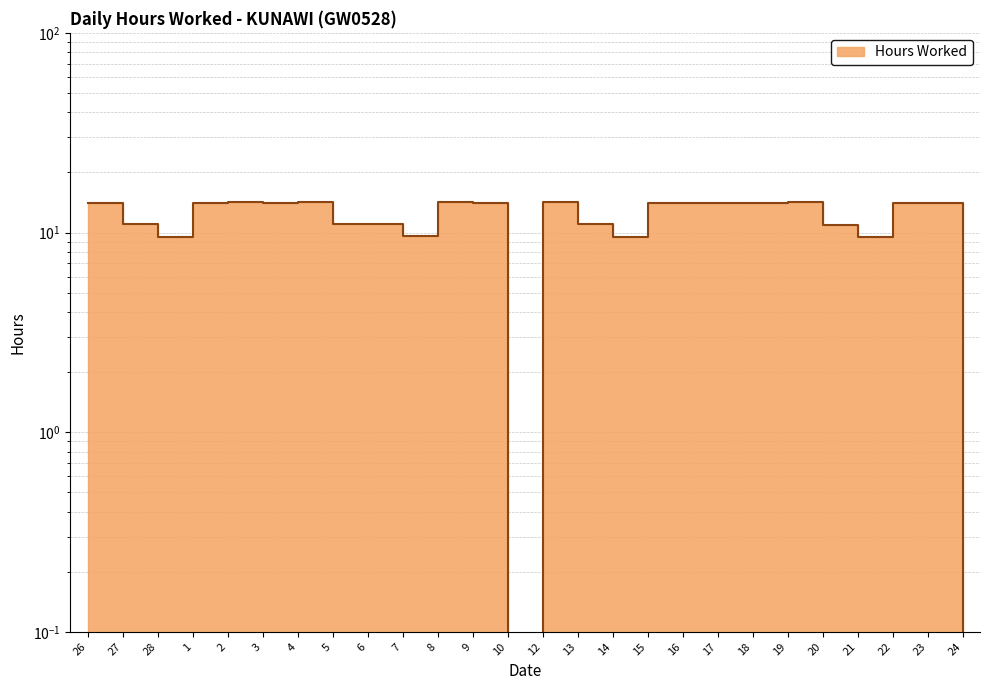

How many distinct data groups are displayed?

1